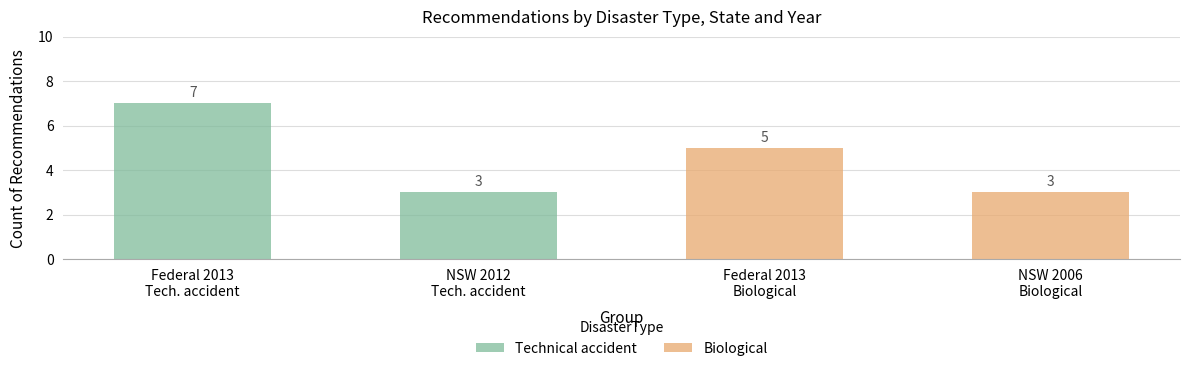

Does the chart contain stacked bars?

No